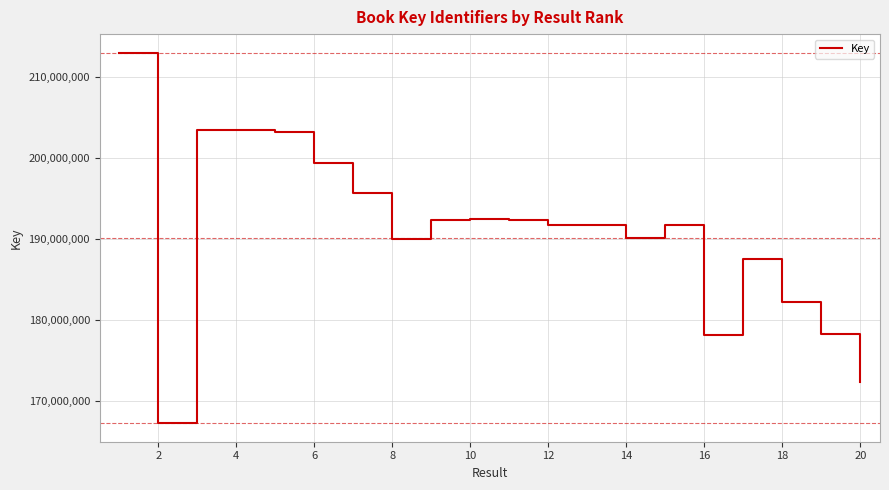

What is the smallest value displayed?

167313779